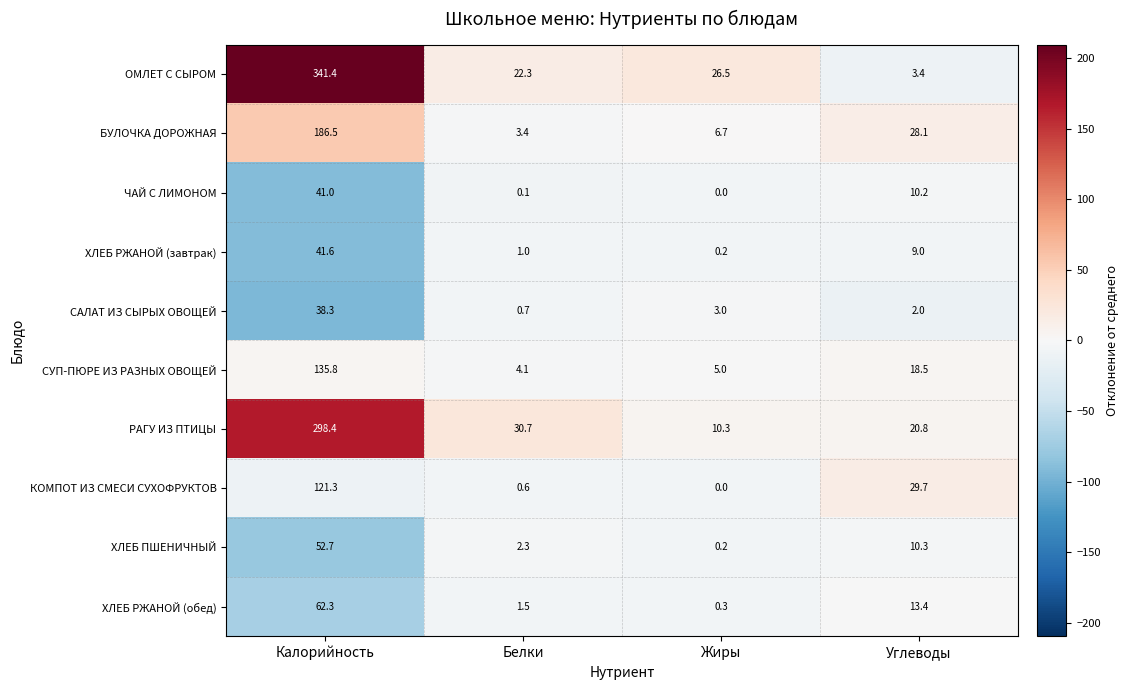

What is the sum of all БУЛОЧКА ДОРОЖНАЯ values?

224.7